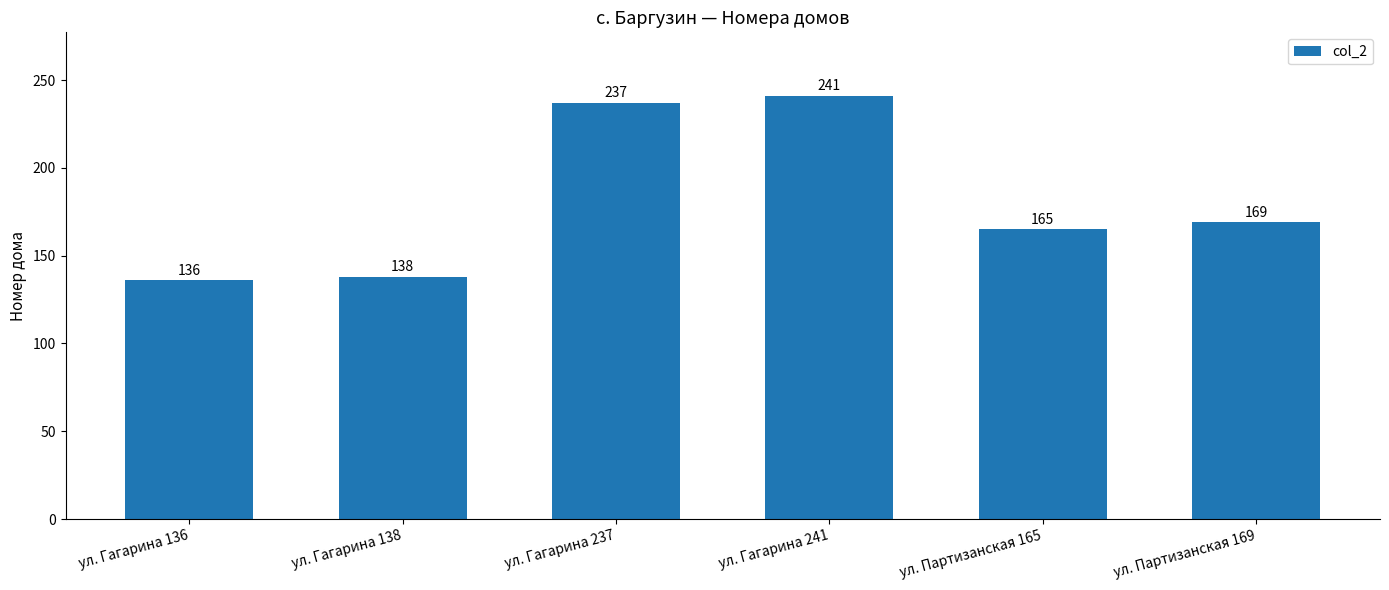

Rank the categories by value from lowest to highest.

ул. Гагарина 136, ул. Гагарина 138, ул. Партизанская 165, ул. Партизанская 169, ул. Гагарина 237, ул. Гагарина 241